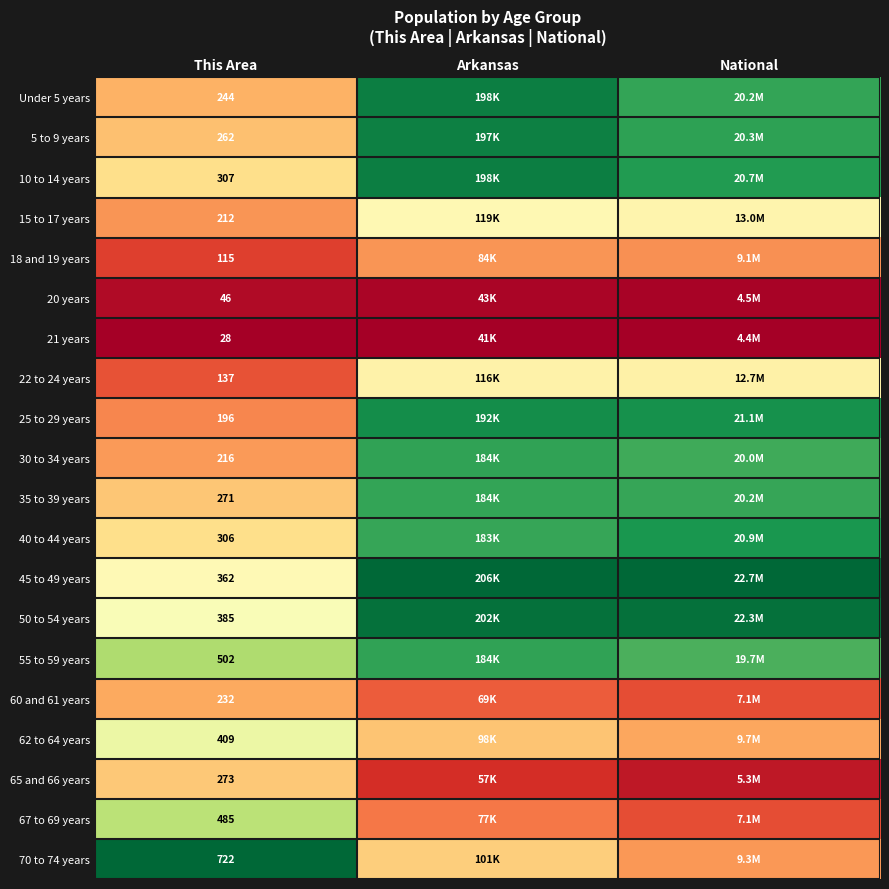

What is the difference between the highest and lowest values at This Area?

694.0